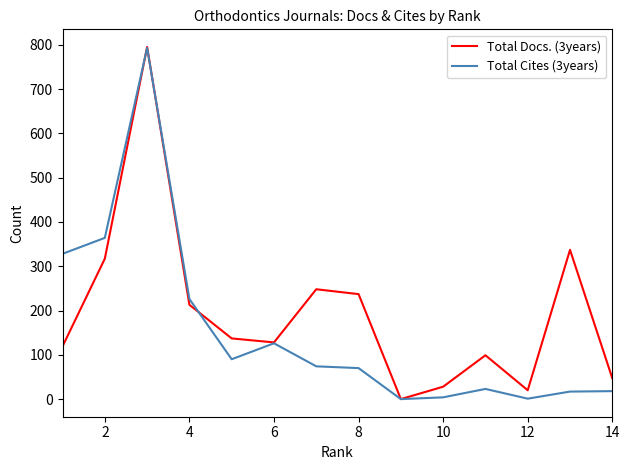

Does the chart have visible grid lines?

No